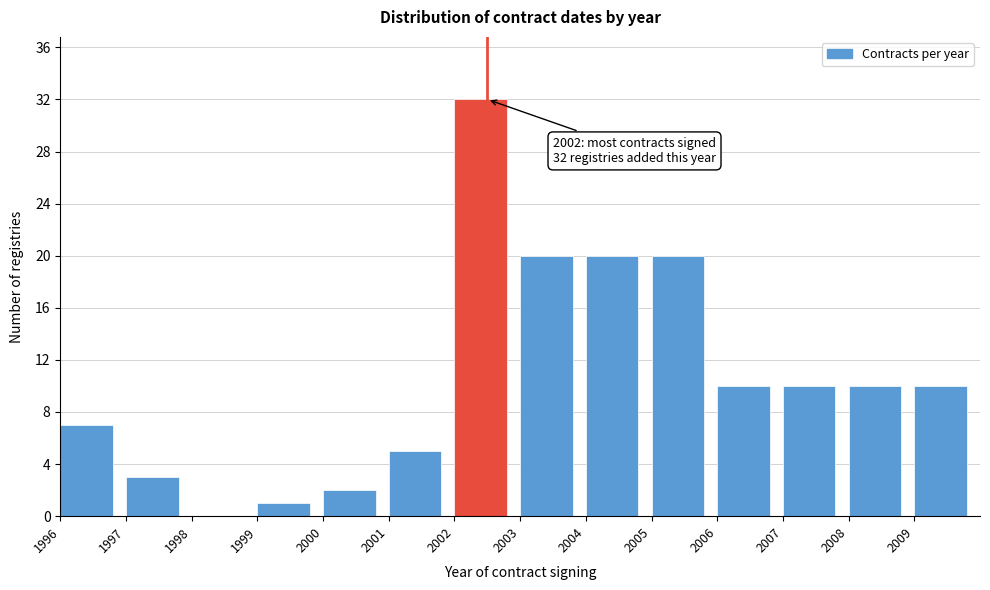

Reading right to left, extract all data points from this chart.

2009=10	2008=10	2007=10	2006=10	2005=20	2004=20	2003=20	2002=32	2001=5	2000=2	1999=1	1998=0	1997=3	1996=7